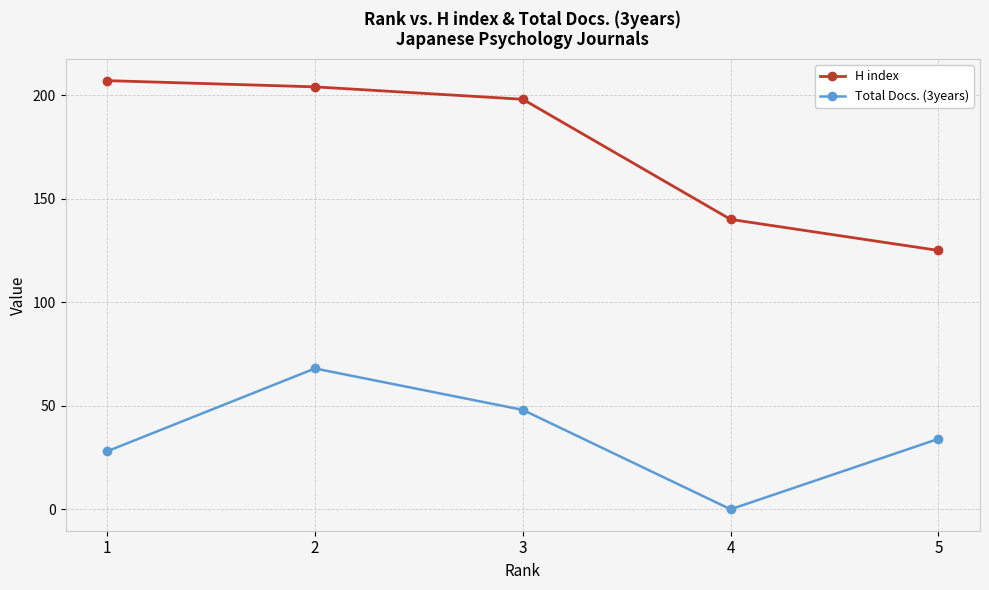

What is the sum of the Total Docs. (3years) values at 1 and 4?

28